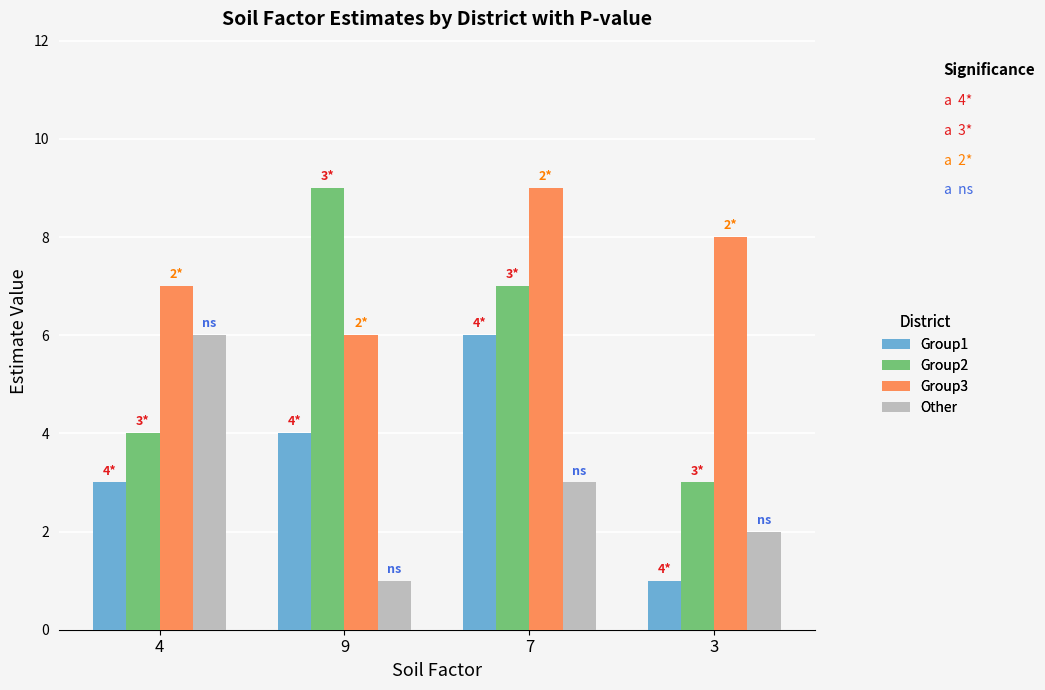

Which category has the highest value in the Group2 series?

9